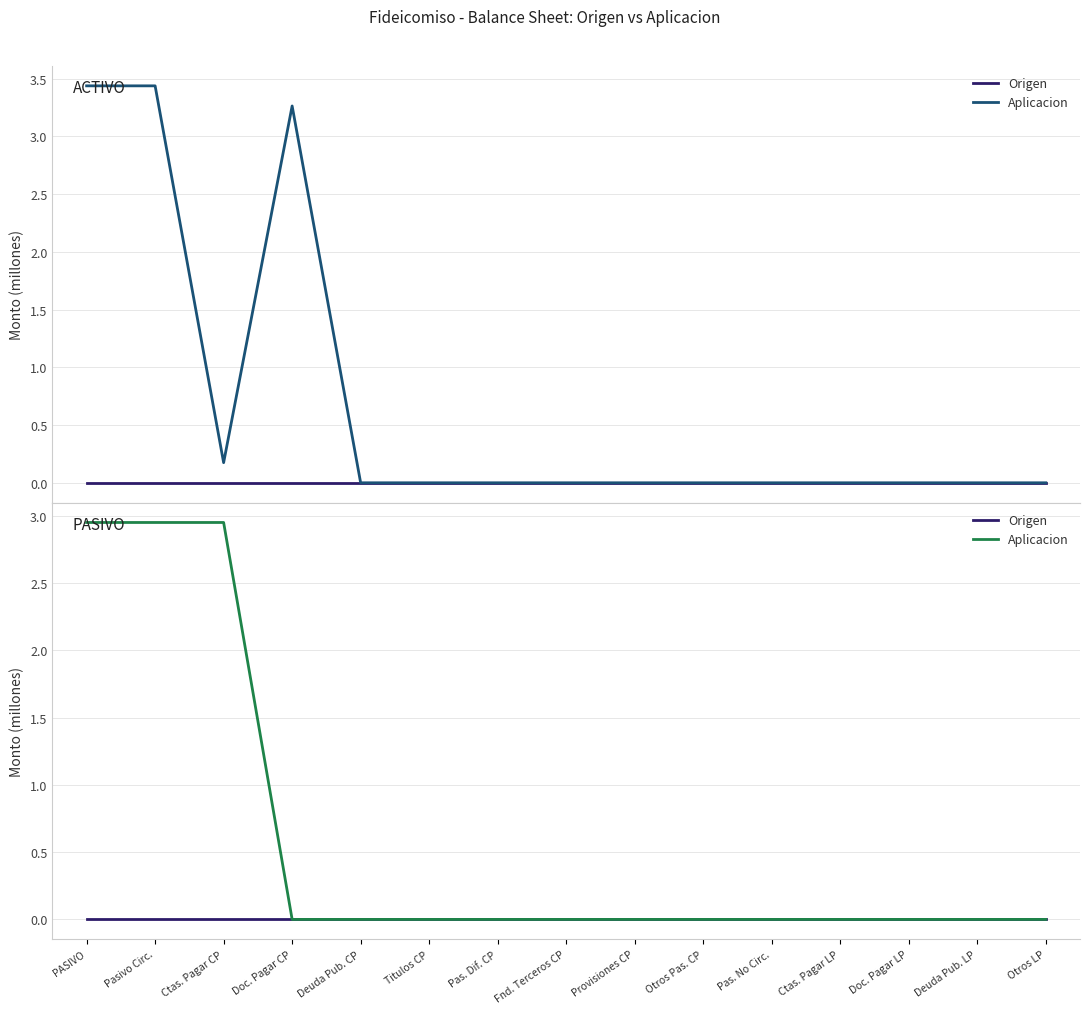

How many data points does each series have?

15